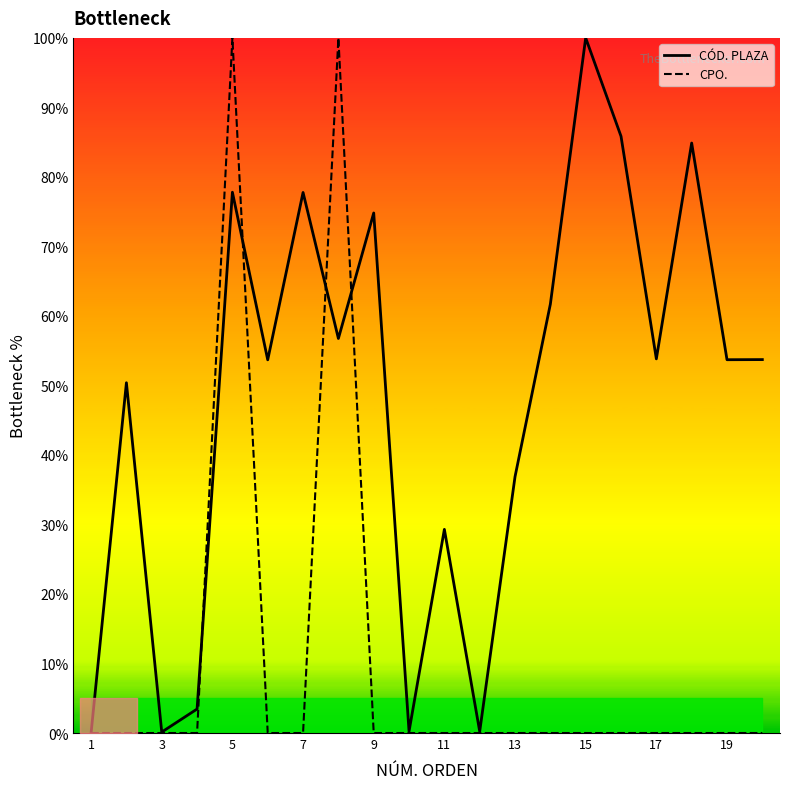

What is the difference between the maximum and second lowest values in the CPO. series?

100.0